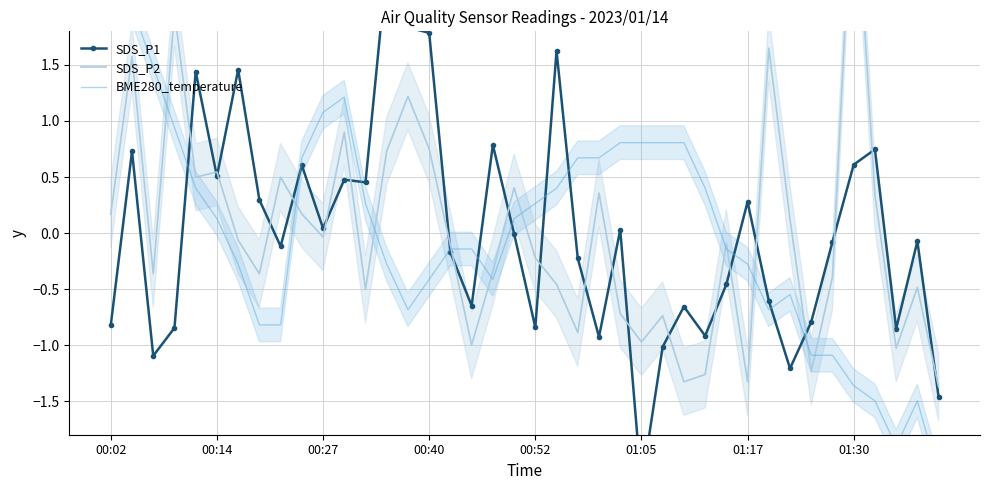

Is this an area chart (filled region under the line)?

No